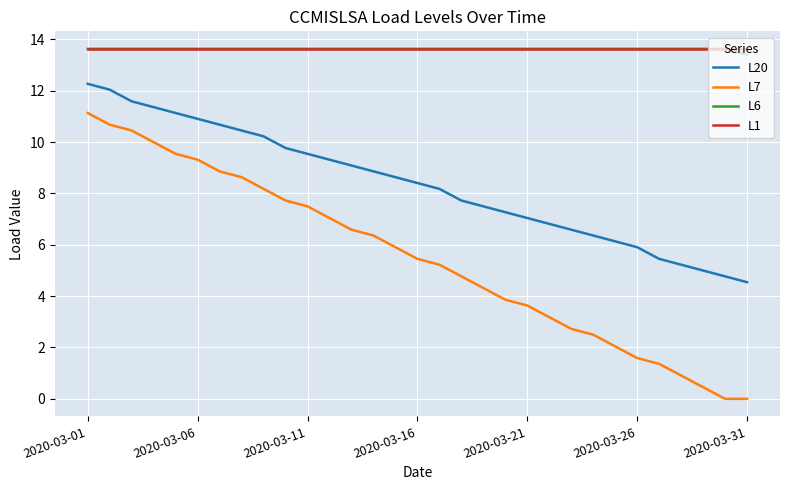

True or false: L20 and L7 intersect in this chart.

False